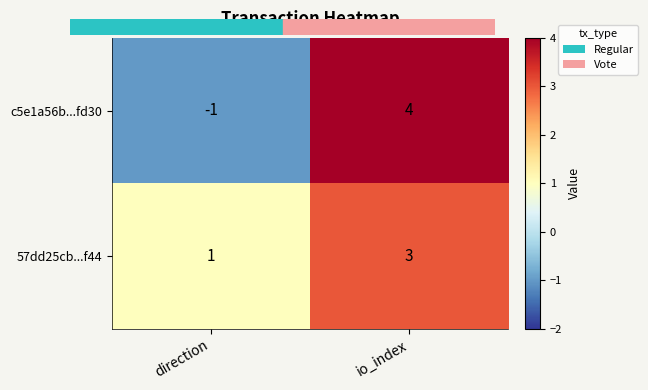

Rank the series by their average value, from lowest to highest.

c5e1a56b...fd30, 57dd25cb...f44